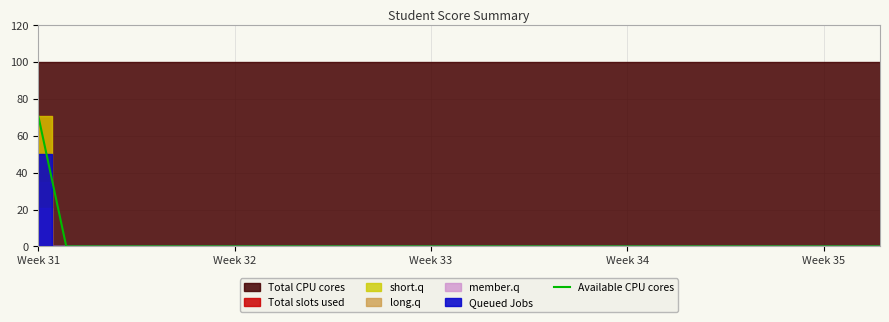

What is the maximum value for Available CPU cores?

71